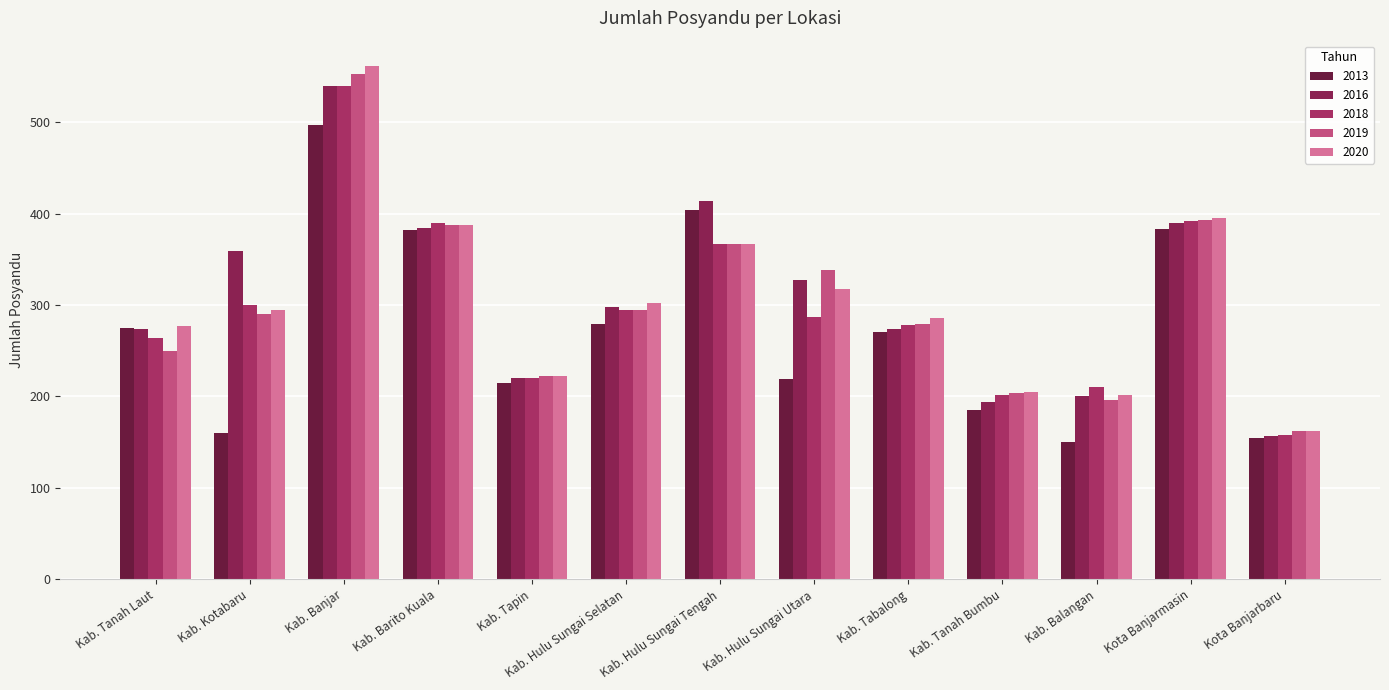

What is the total value across all series at Kab. Tanah Laut?

1340